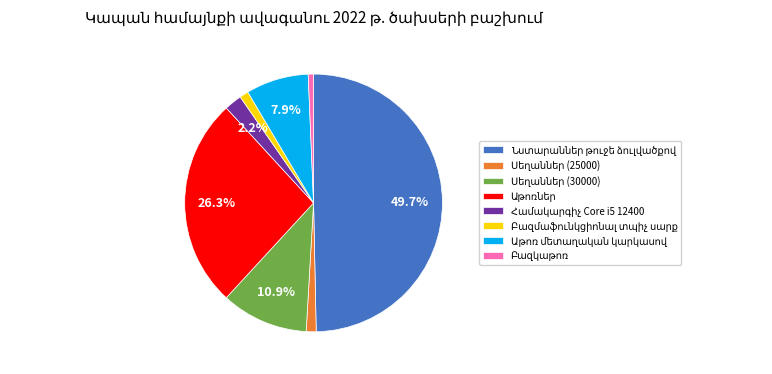

Count the number of slices in the pie.

8